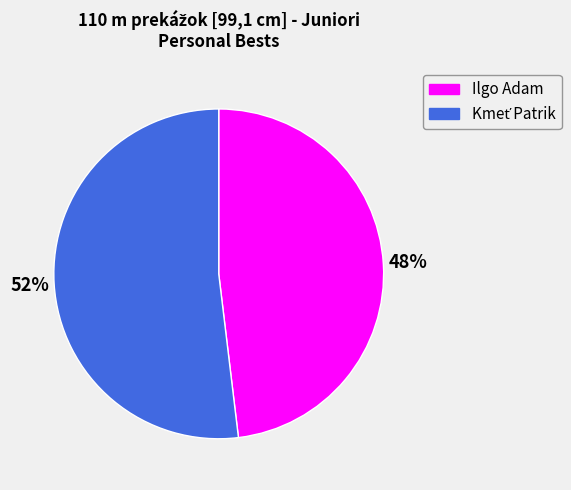

Which category has the smallest portion of the pie?

Ilgo Adam